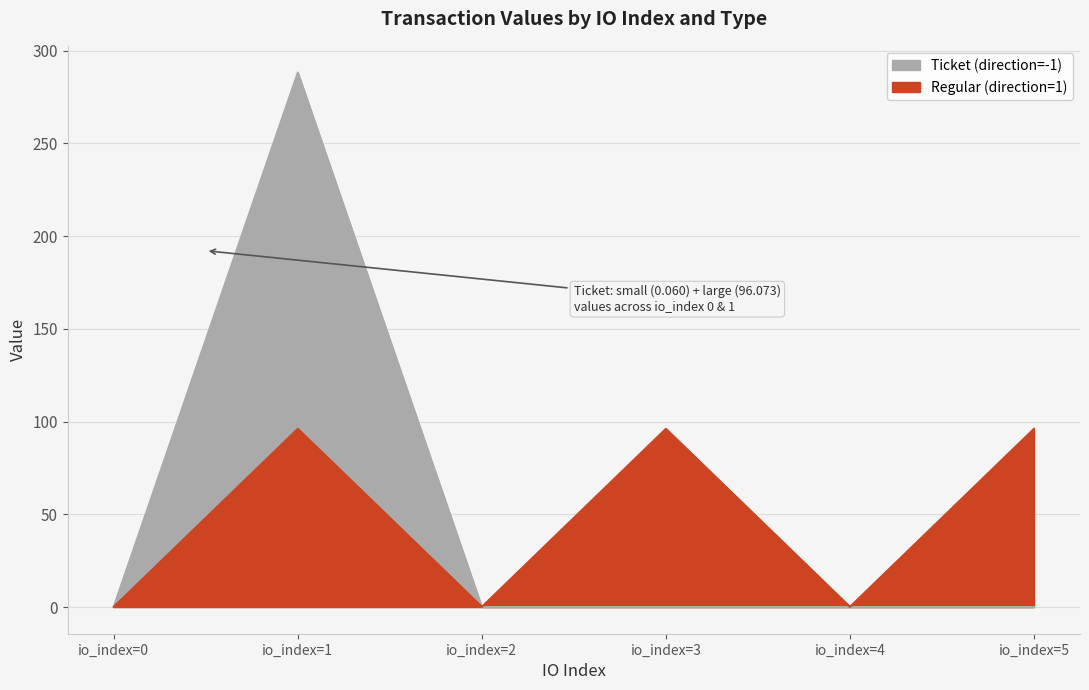

Count the number of values greater than 96.

3